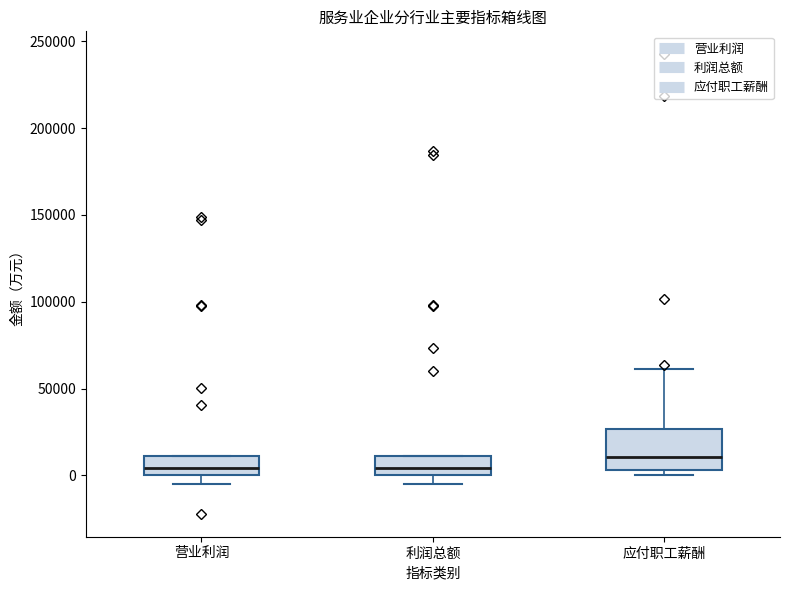

Reading left to right, read every box against the y-axis: the position of its median line, the range the box covers, and the ends of its whiskers. The values are not printed on the chart, so give them approximately, as read against the axis.

营业利润: median 5000, box 0 to 10000, whiskers -5000 to 10000
利润总额: median 5000, box 0 to 10000, whiskers -5000 to 10000
应付职工薪酬: median 10000, box 5000 to 25000, whiskers 0 to 60000